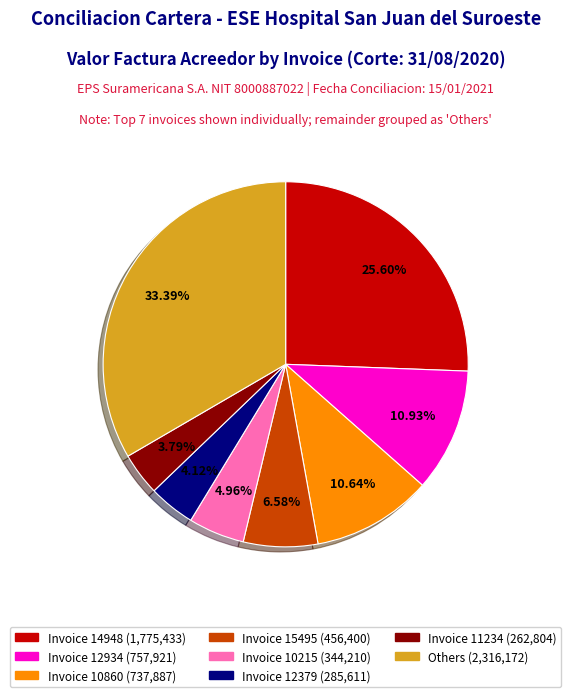

Is there a majority slice in this chart?

No